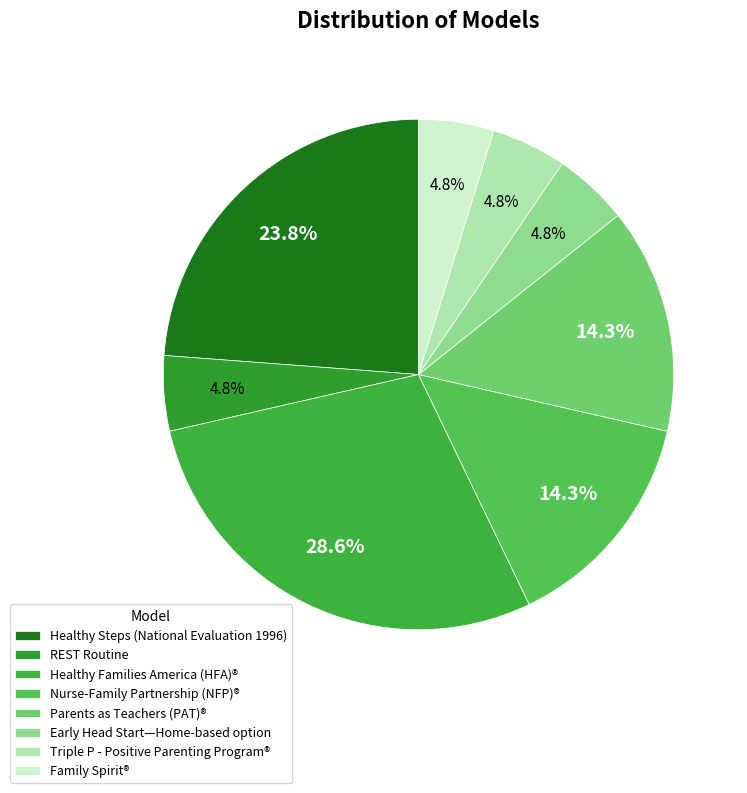

How many slices are in this pie chart?

8